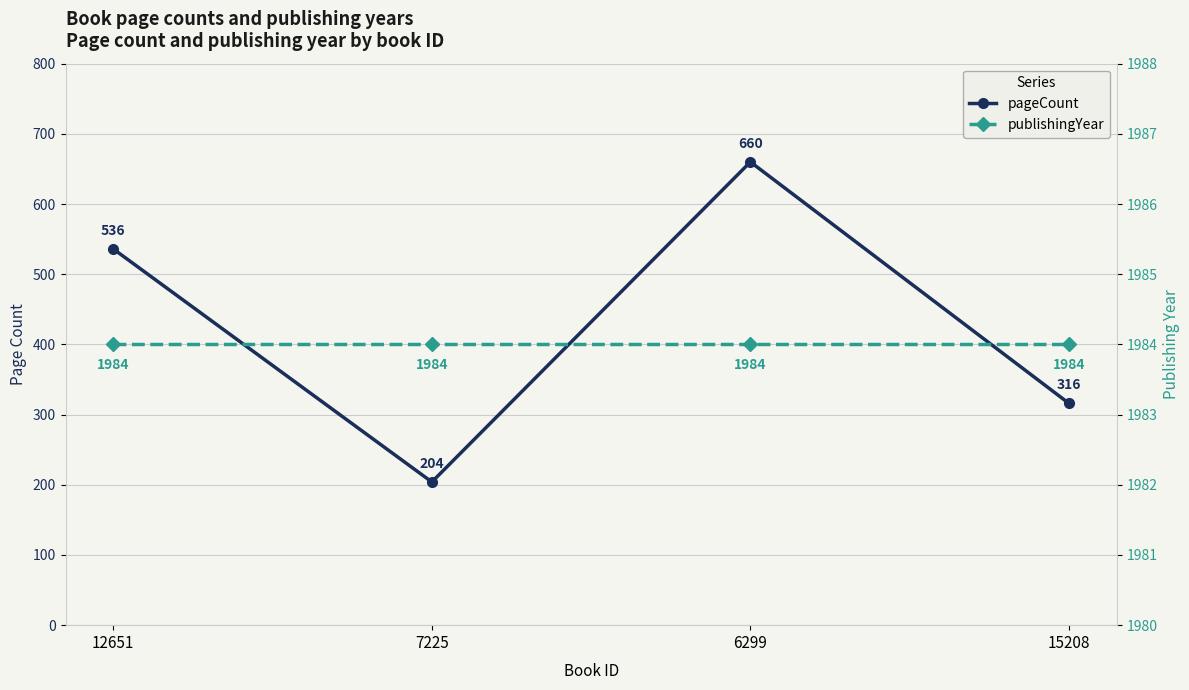

How many lines are shown in the chart?

2